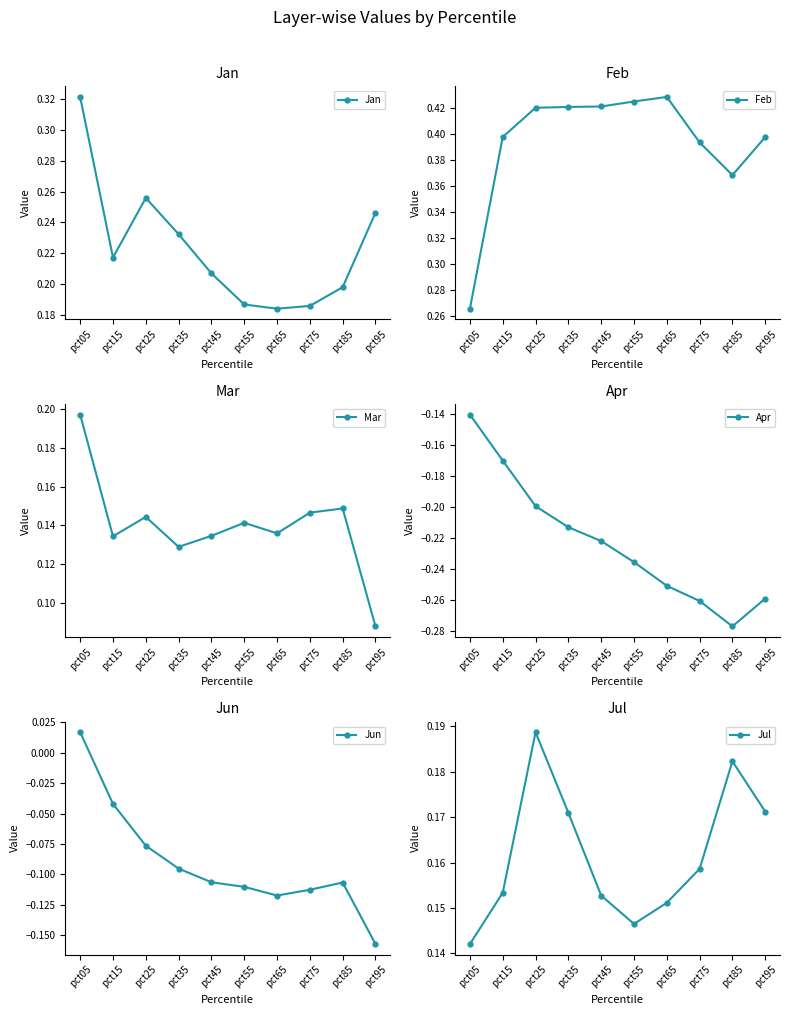

What is the difference between the second highest and minimum values in the Apr series?

0.1